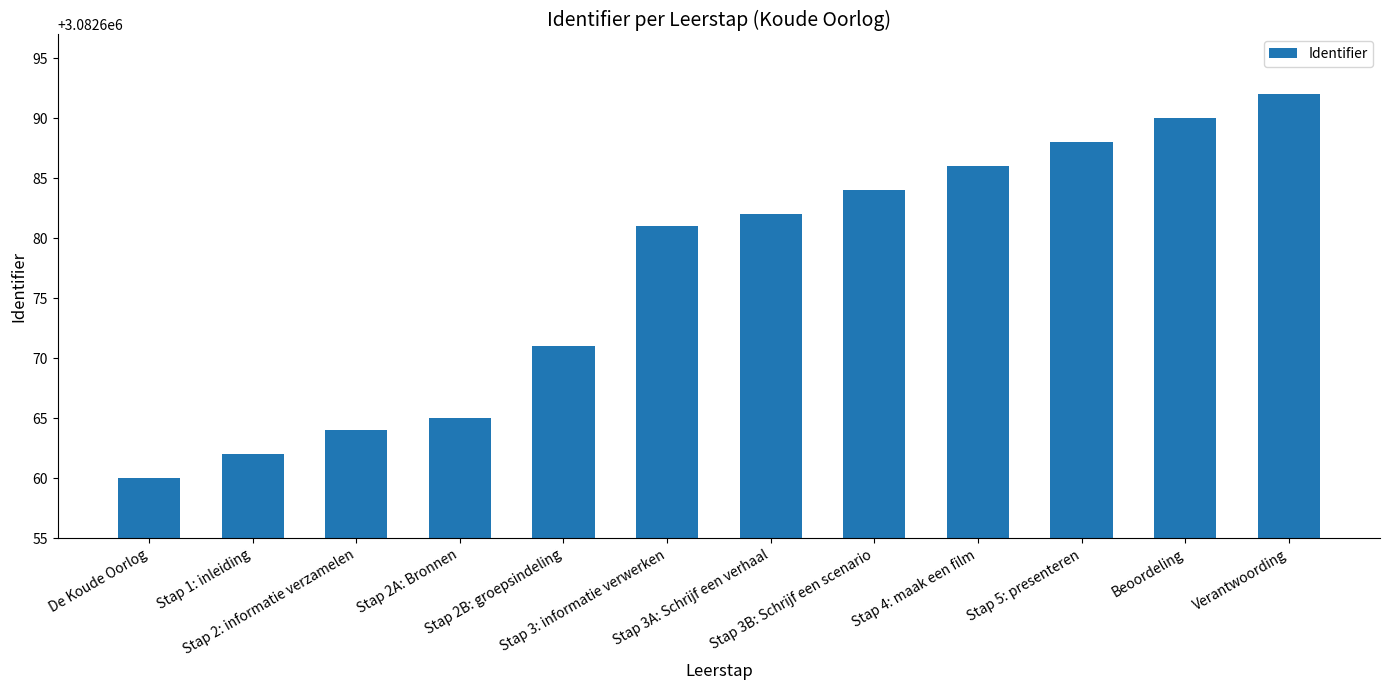

Reading left to right, list all the values displayed in this chart.

3082660	3082662	3082664	3082665	3082671	3082681	3082682	3082684	3082686	3082688	3082690	3082692